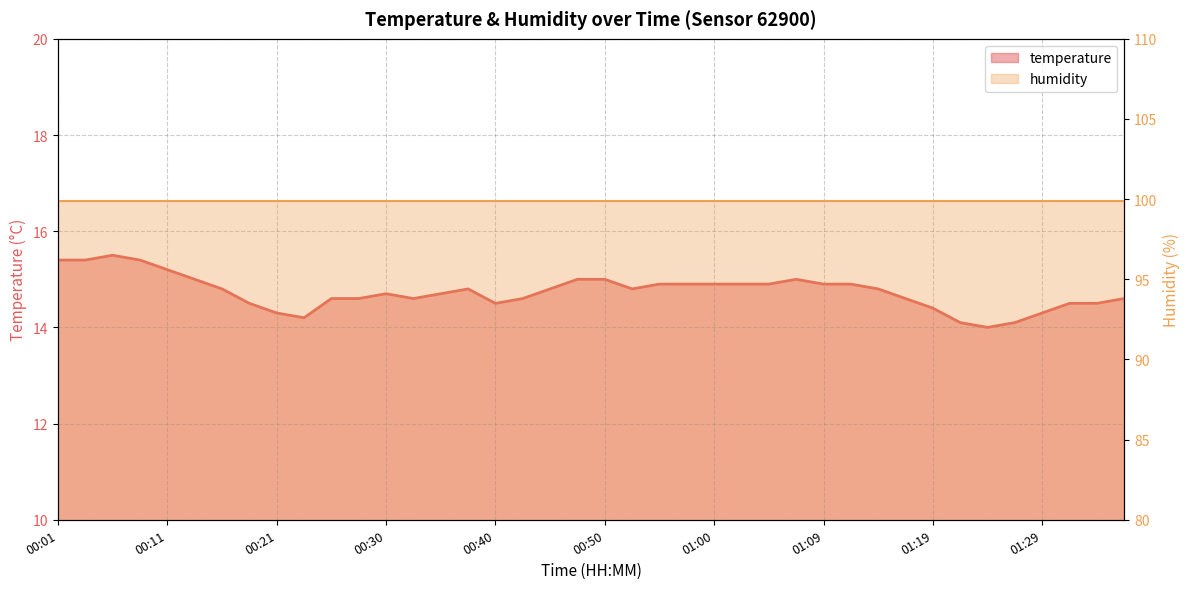

Which category has the highest value across all series?

00:06